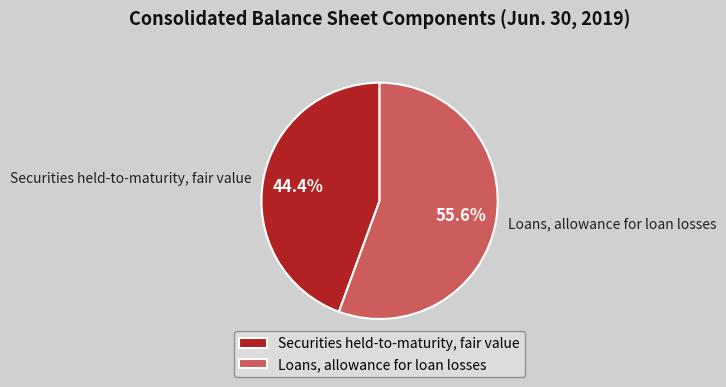

To the nearest percent, what percentage of the pie is Loans, allowance for loan losses?

56%